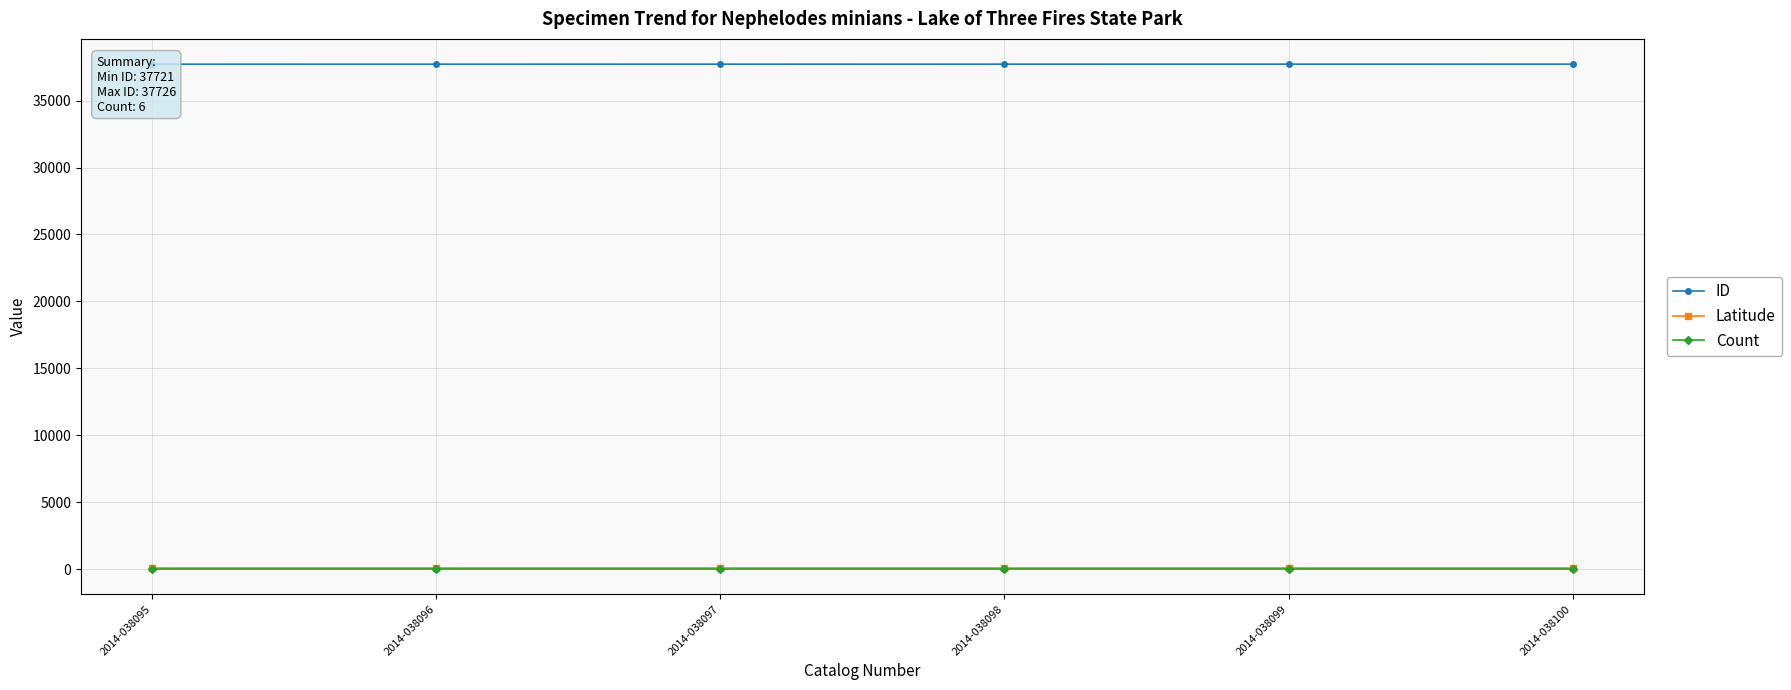

Where is ID nearest to the value 37723?

2014-038097